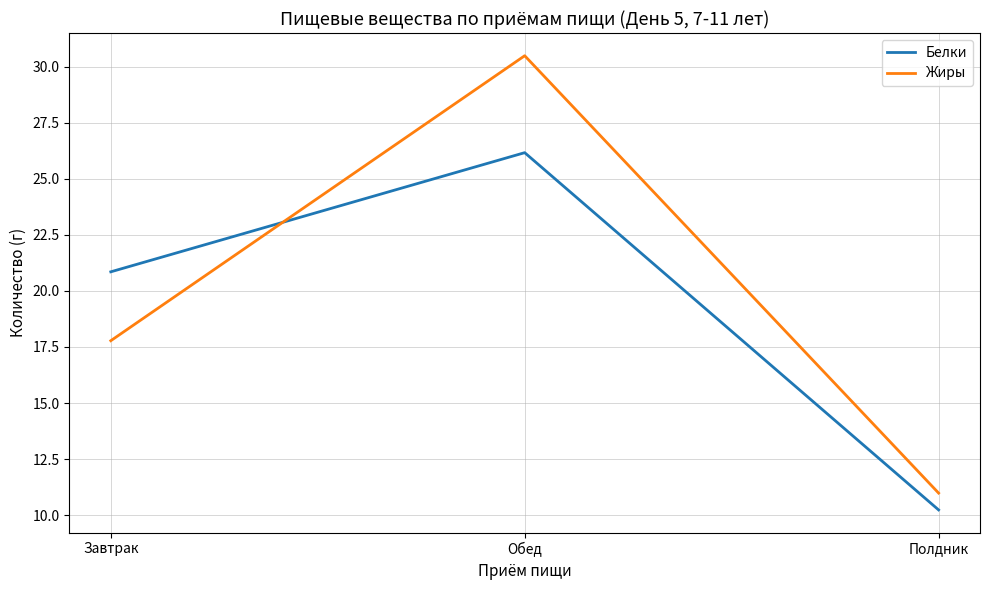

The Жиры series shows 19.7 at Полдник. True or false?

False